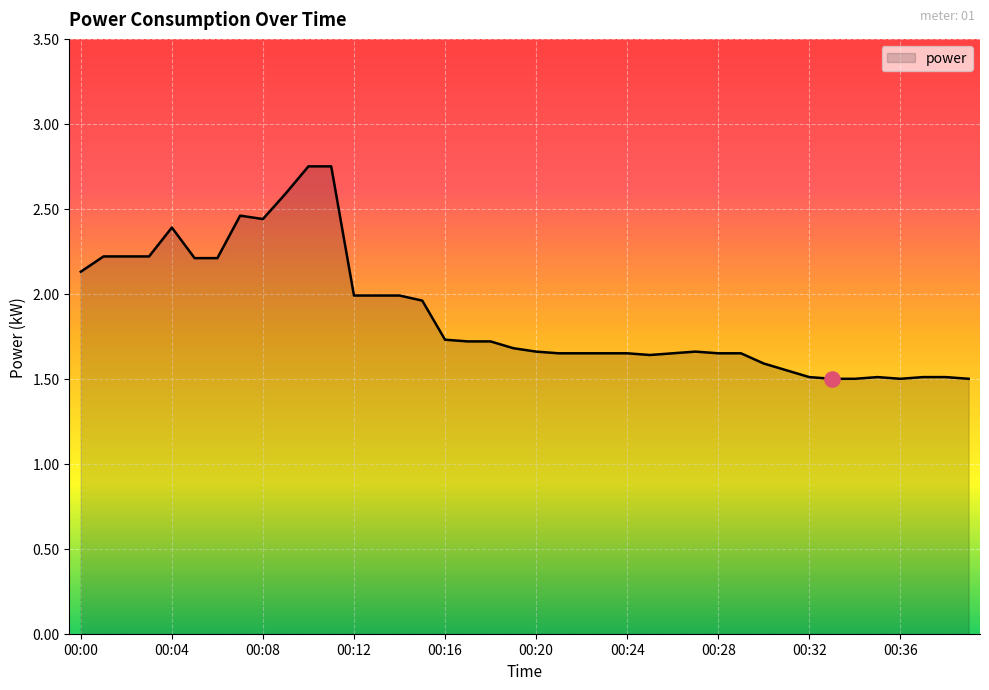

What is the minimum value shown in the chart?

1.5